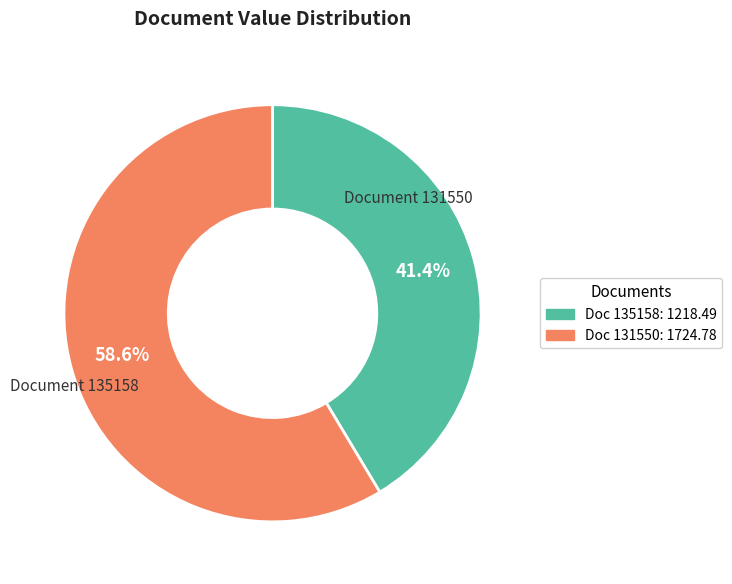

Which has a higher value, Doc 135158: 1218.49 or Doc 131550: 1724.78?

Doc 131550: 1724.78